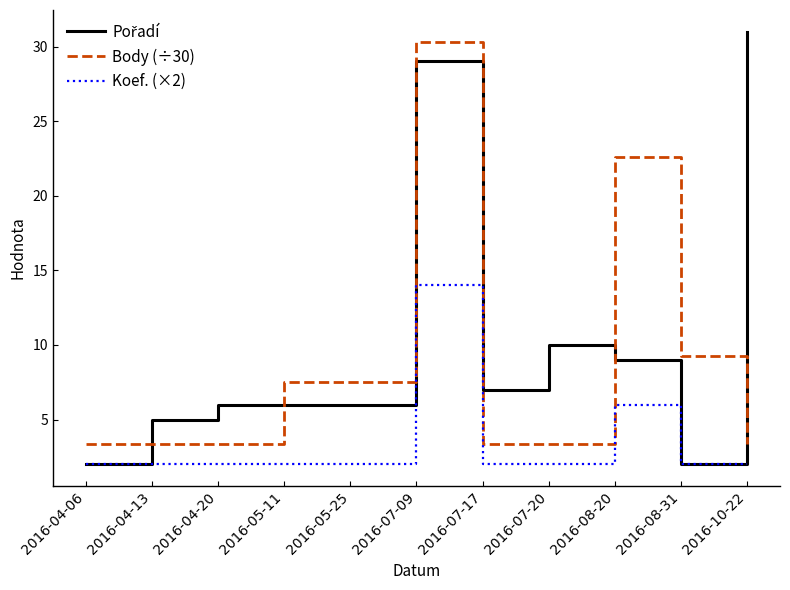

What is the spread (max minus min) of values at 2016-04-20?

4.0